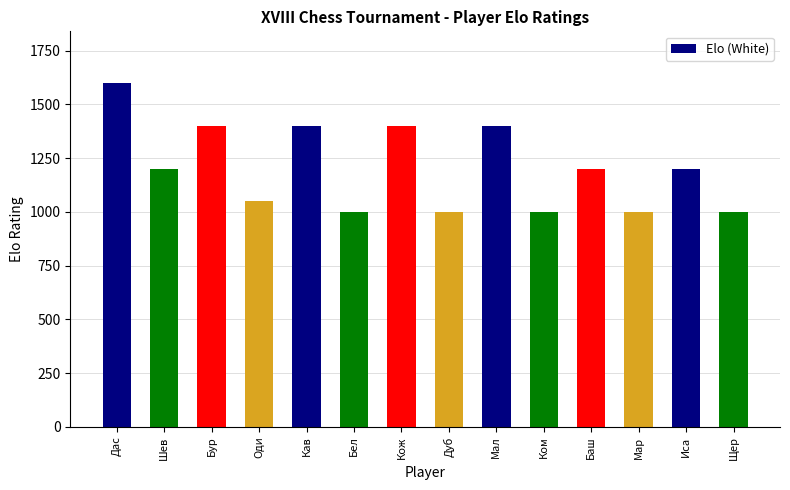

How many data points are less than 1200?

6